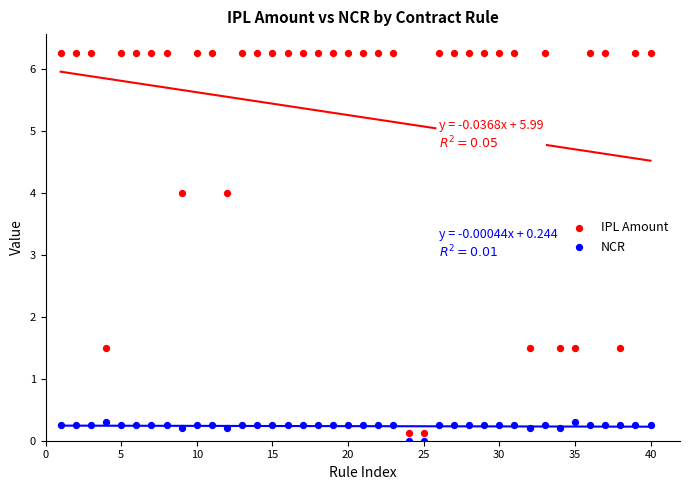

What is the X range (max minus min) for the scatter plot?

39.0